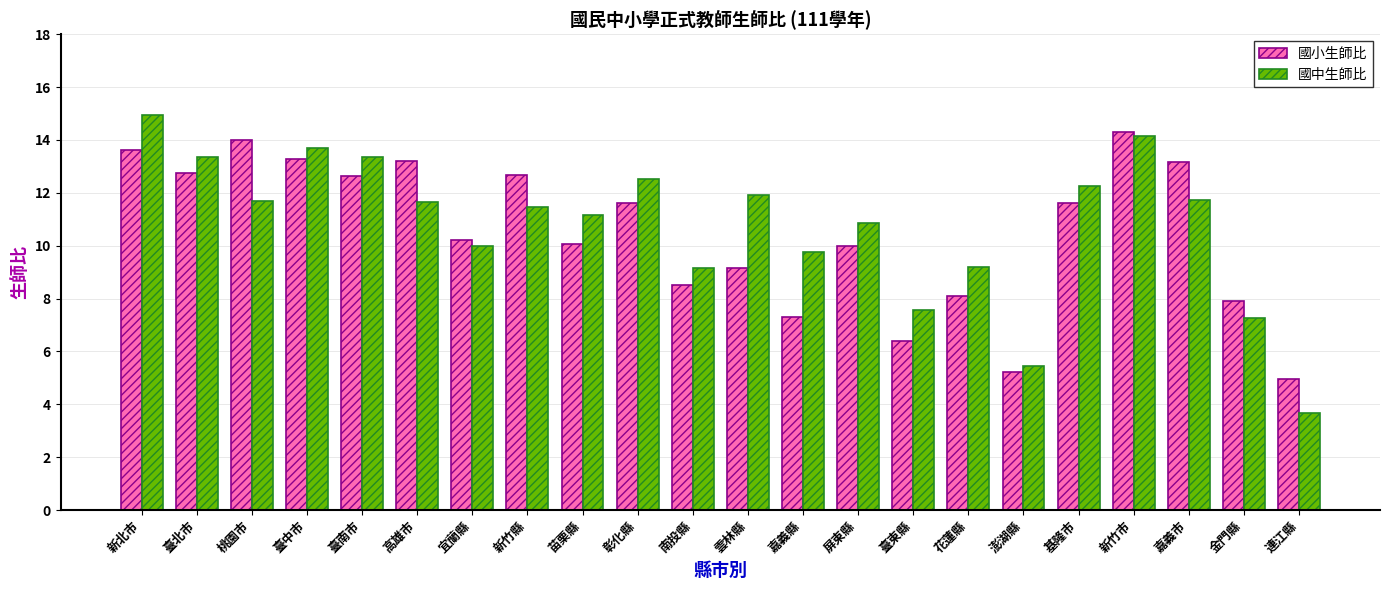

What is the total value across all series at 彰化縣?

24.2